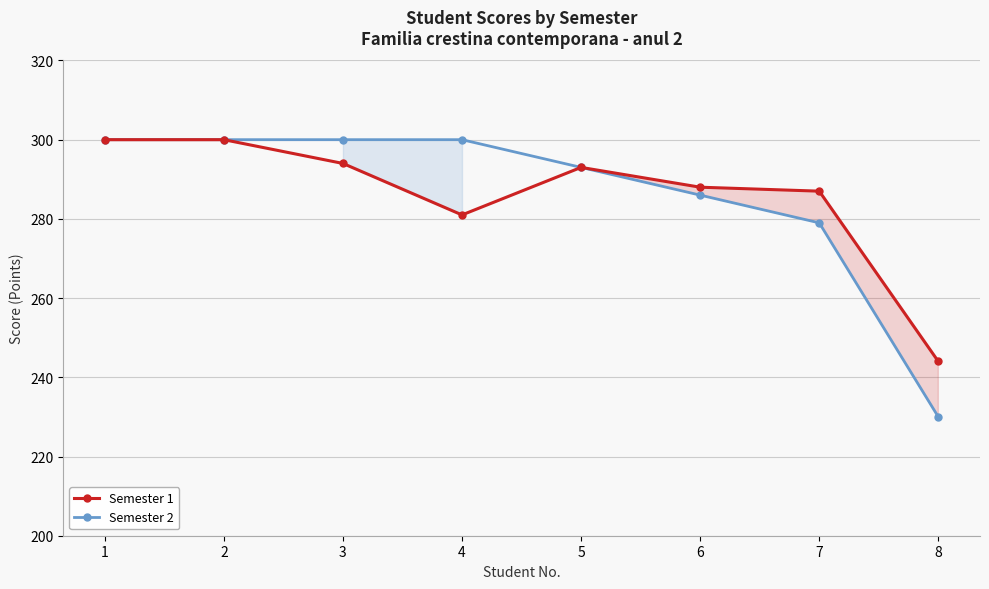

How many lines are shown in the chart?

2